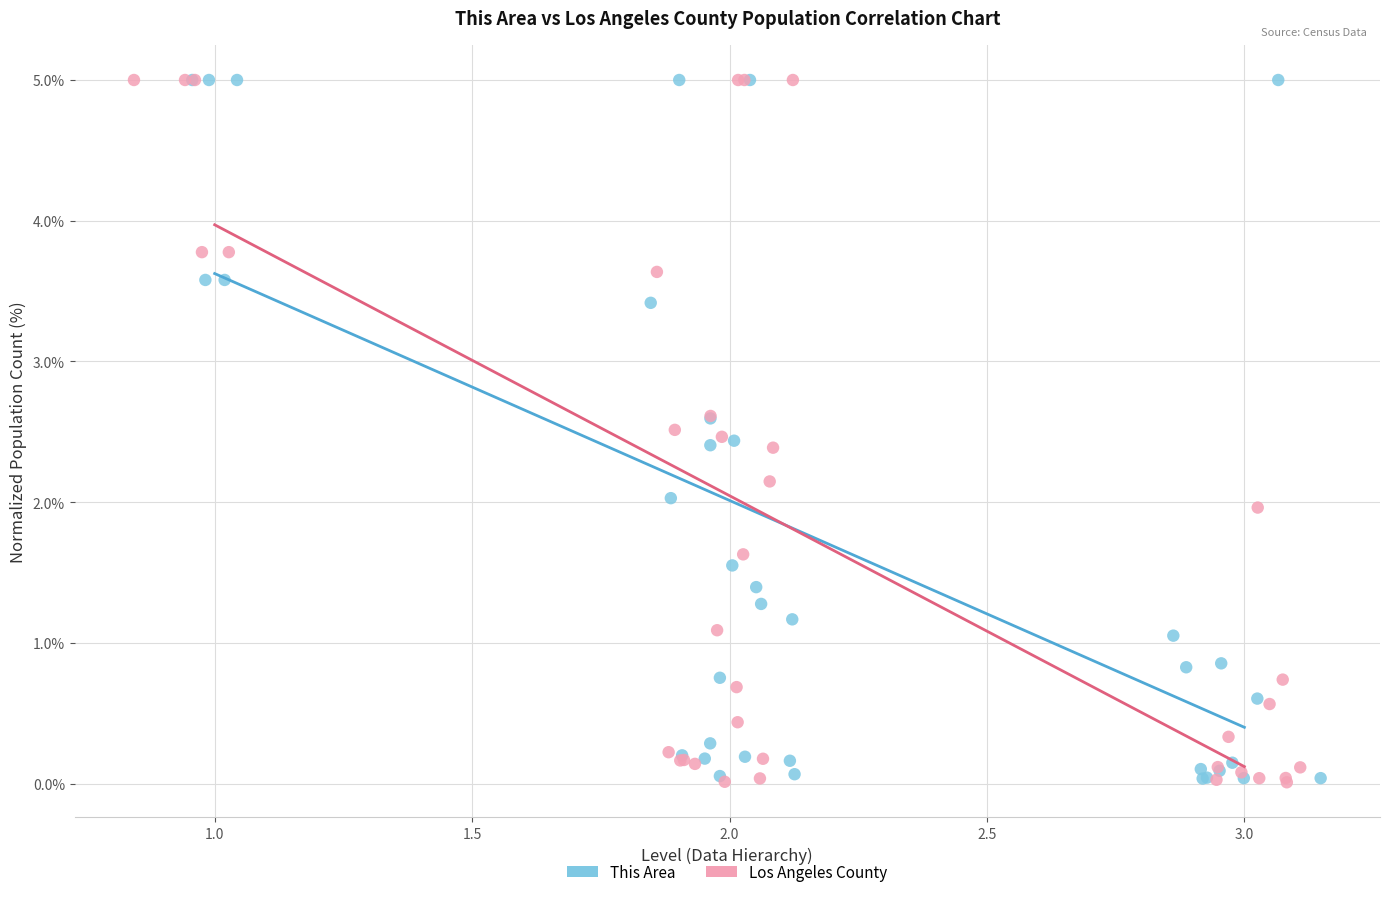

What are all the series names shown in the legend?

This Area, Los Angeles County